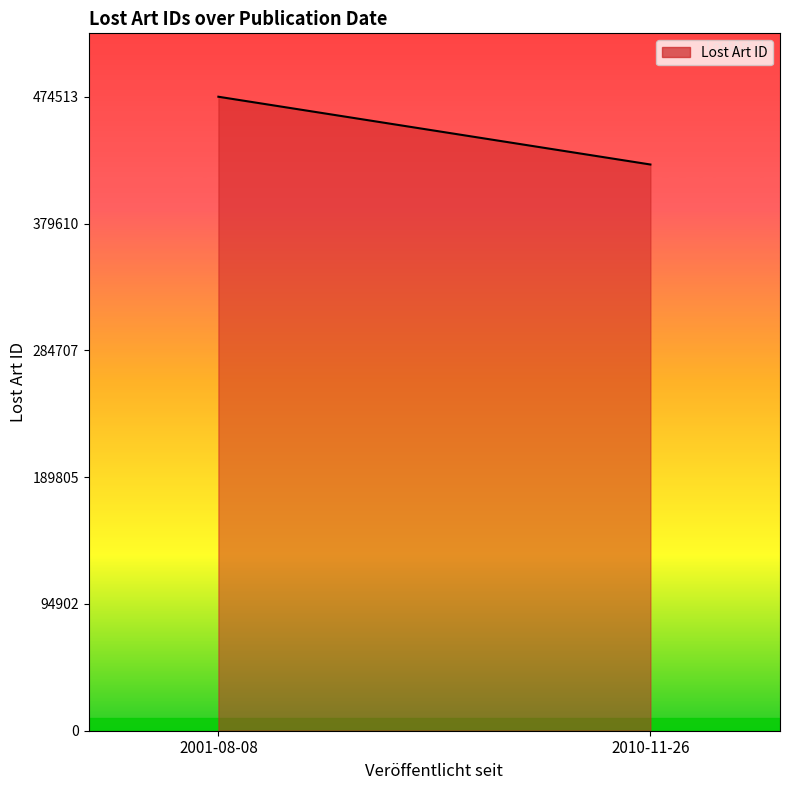

Which label corresponds to the smallest value in the chart?

2010-11-26